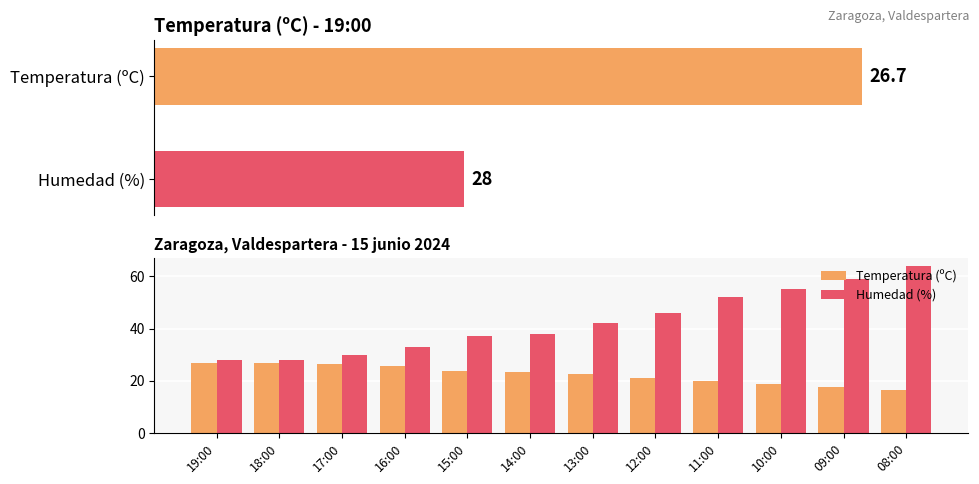

What are all the series names shown in the legend?

Temperatura (ºC), Humedad (%)